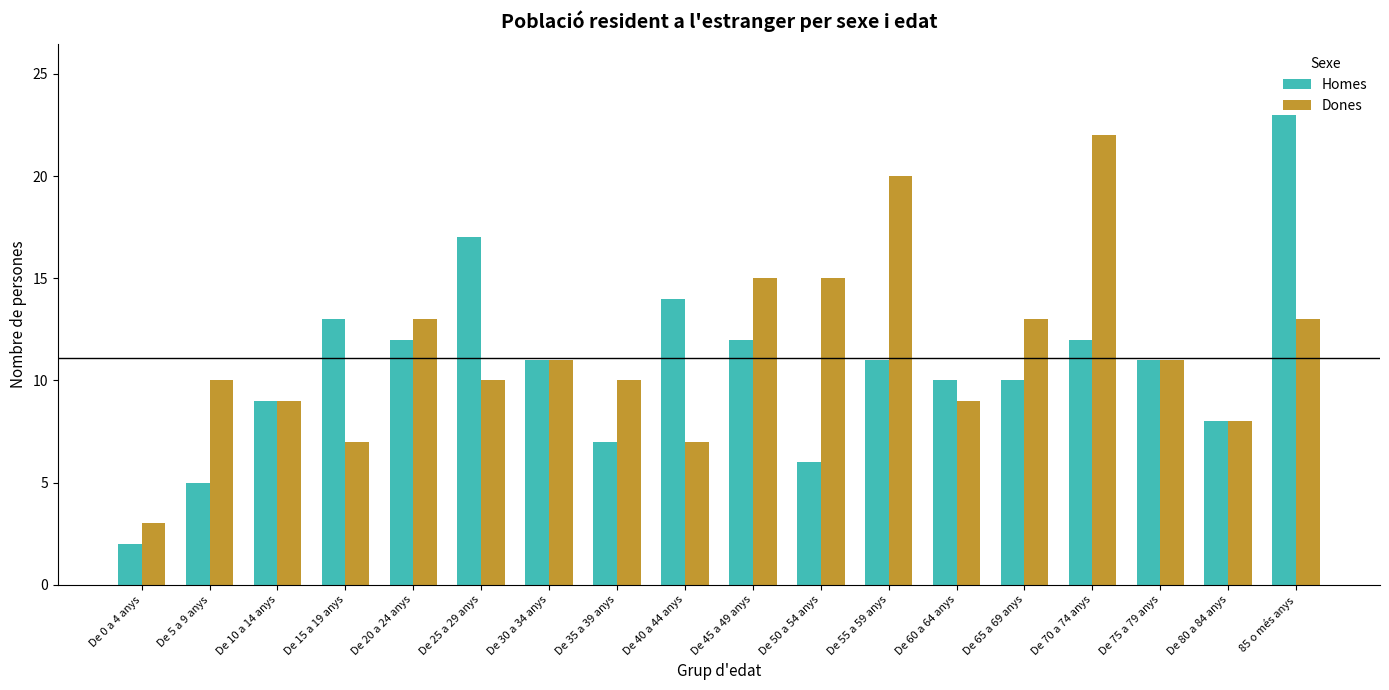

What is the total value across all series at De 55 a 59 anys?

31